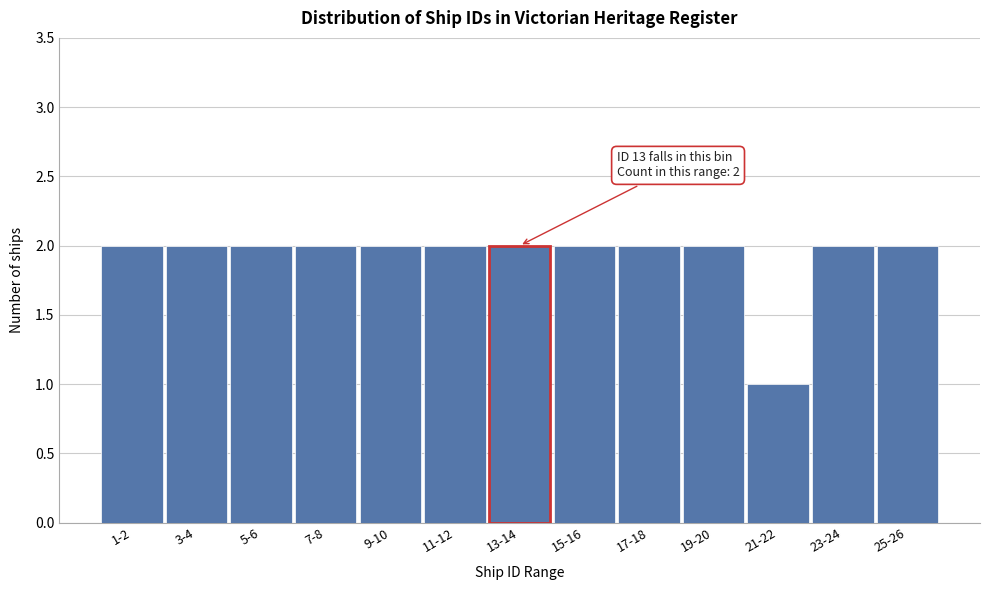

Reading right to left, transcribe all the data shown in this chart.

25-26=2	23-24=2	21-22=1	19-20=2	17-18=2	15-16=2	13-14=2	11-12=2	9-10=2	7-8=2	5-6=2	3-4=2	1-2=2